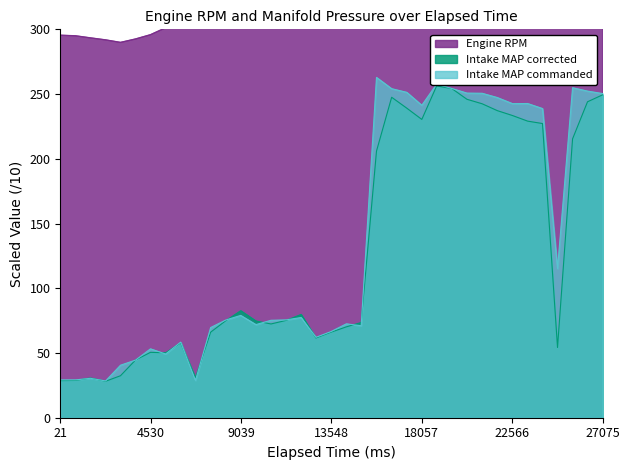

Is it true that Engine RPM equals 680.2 at 24075?

True